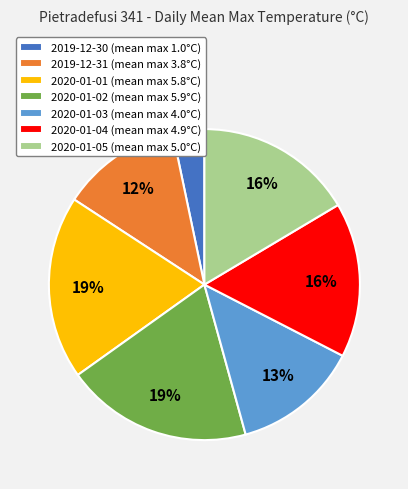

How many slices are in this pie chart?

7